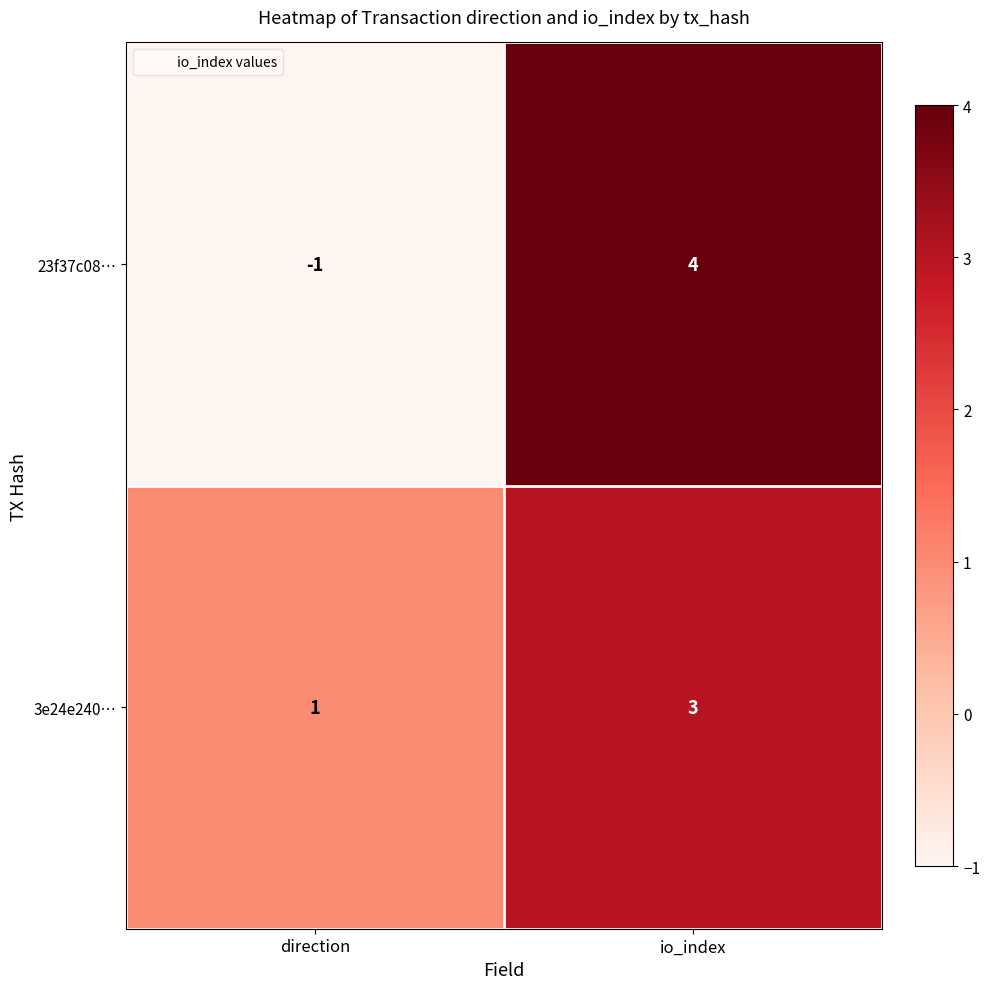

How many distinct data groups are displayed?

2